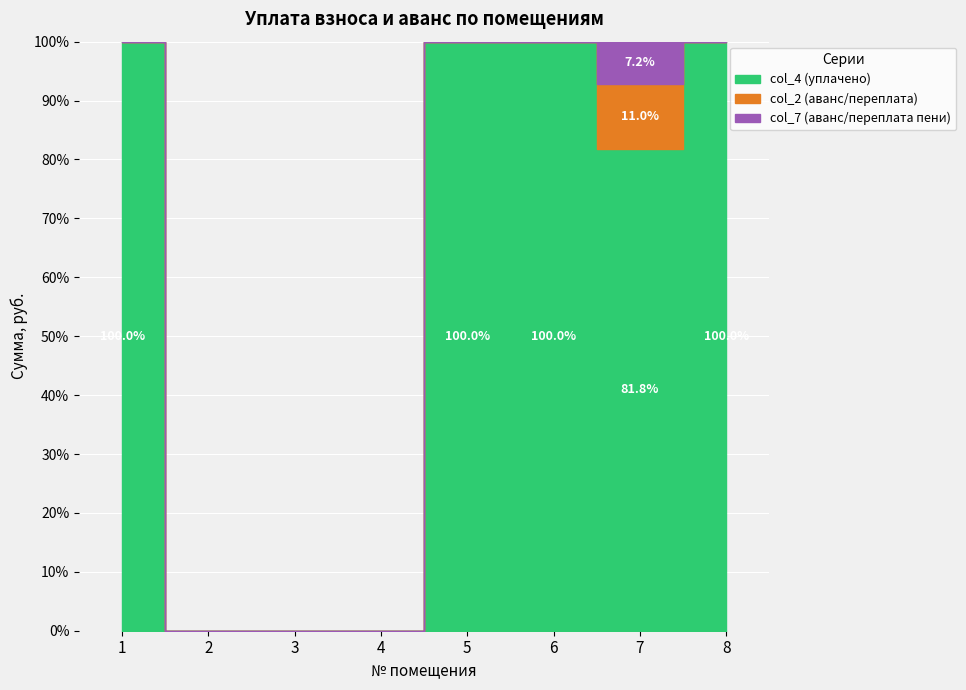

Is it true that col_7 (аванс/переплата пени) equals -283.4 at 4?

False